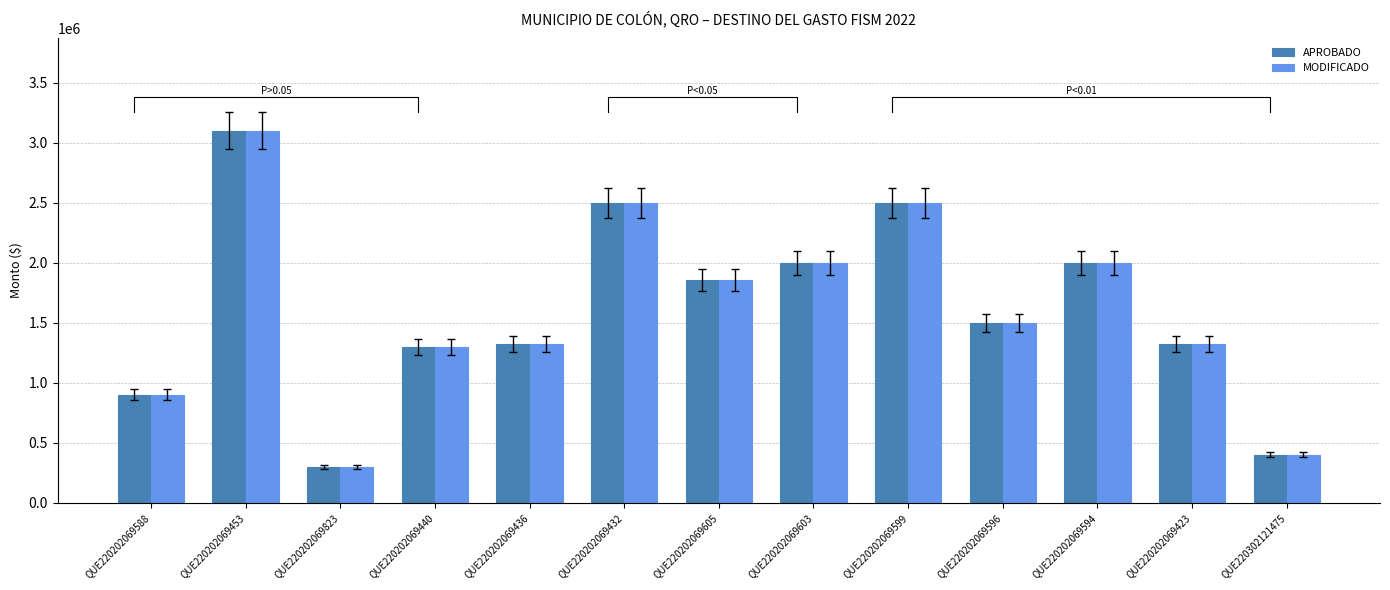

Is it true that APROBADO equals 300000 at QUE220202069823?

True